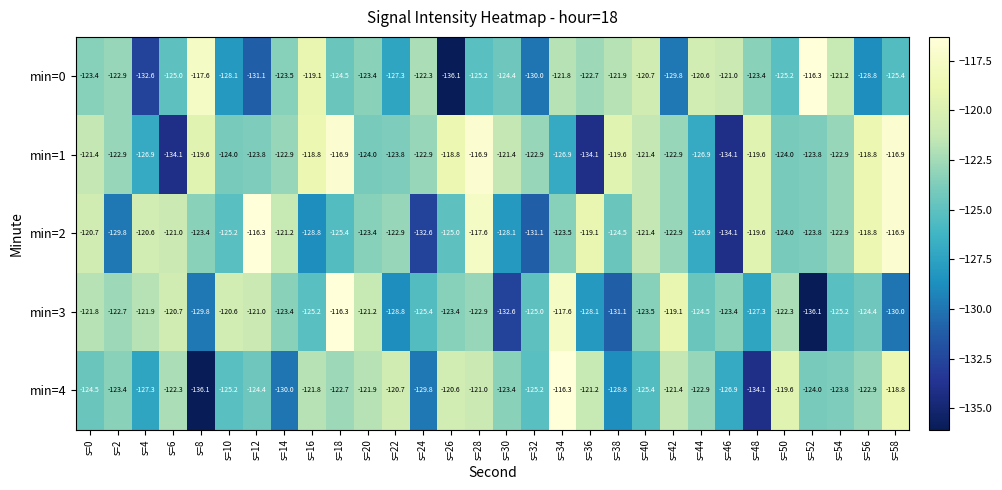

What is the highest value of the min=1 series?

-116.9